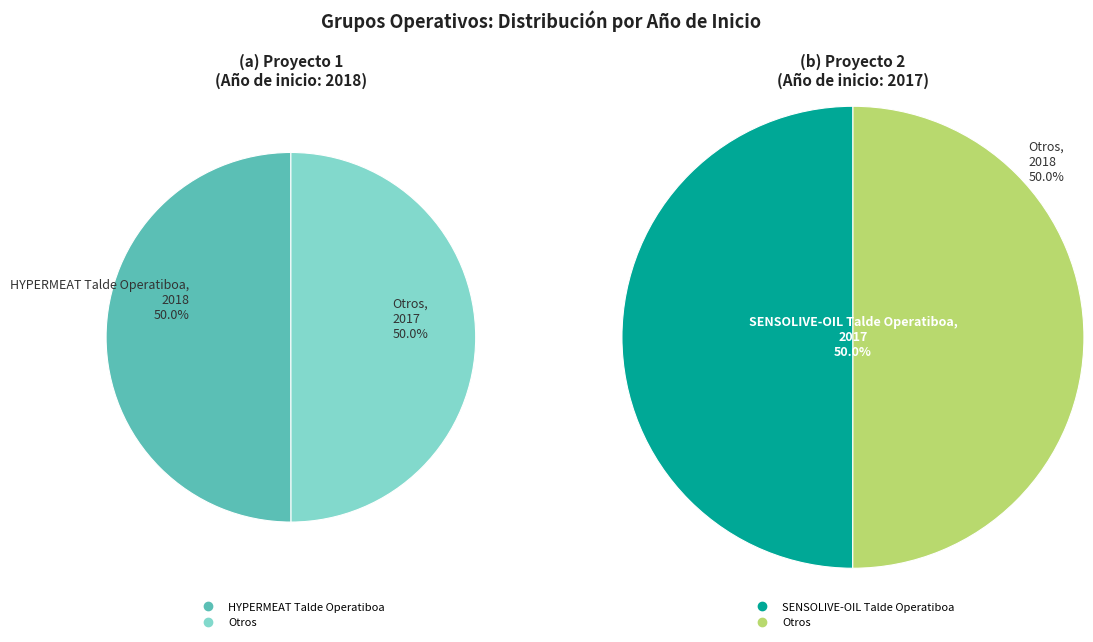

What percentage is the HYPERMEAT Talde Operatiboa slice, to the nearest percent?

50%